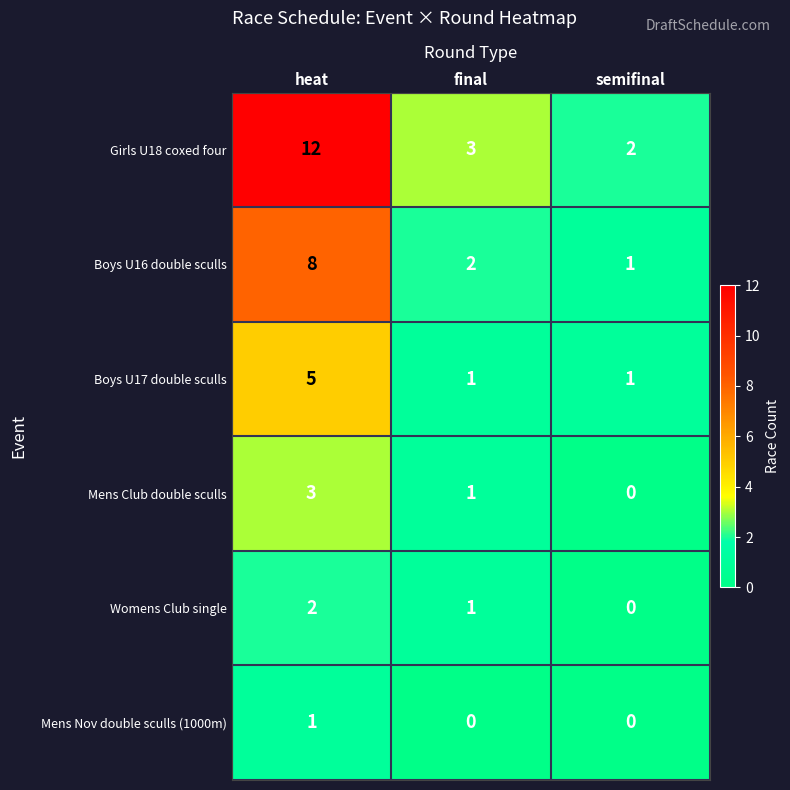

What is the difference between the maximum and minimum values in the Girls U18 coxed four series?

10